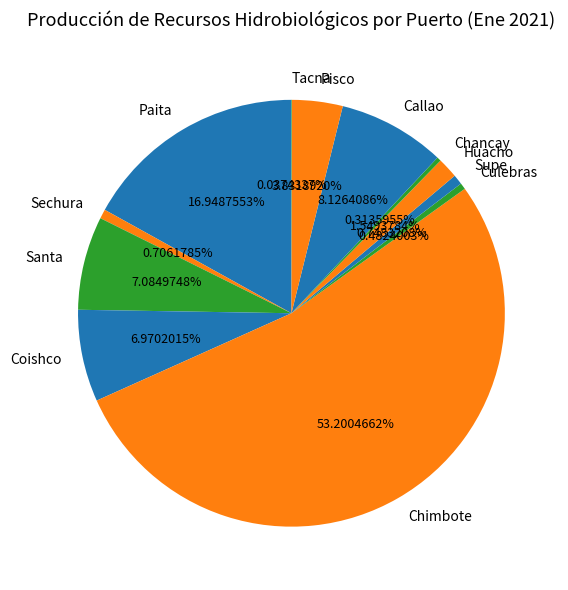

Is it true that Santa is 18% of the pie?

False